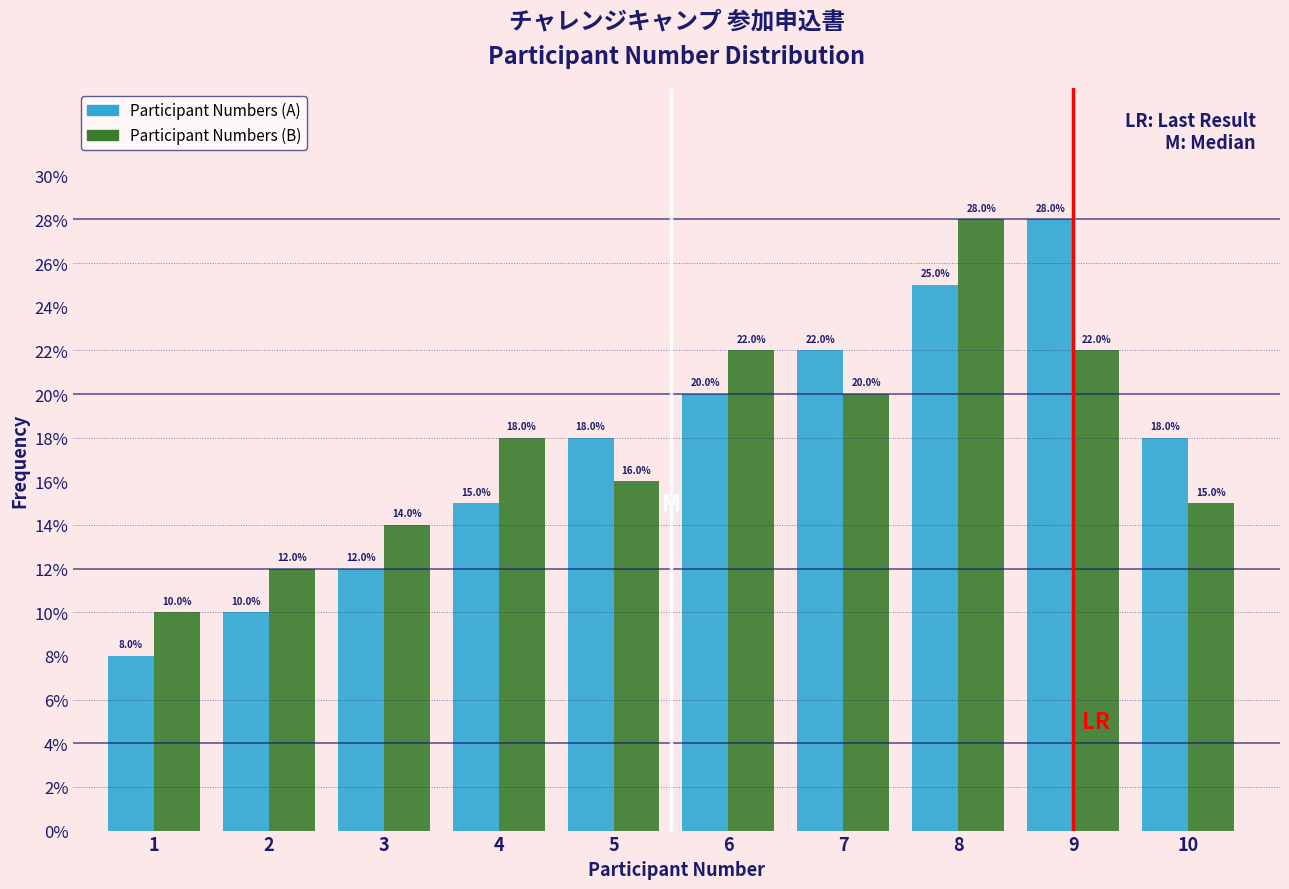

Are the bars horizontal?

No